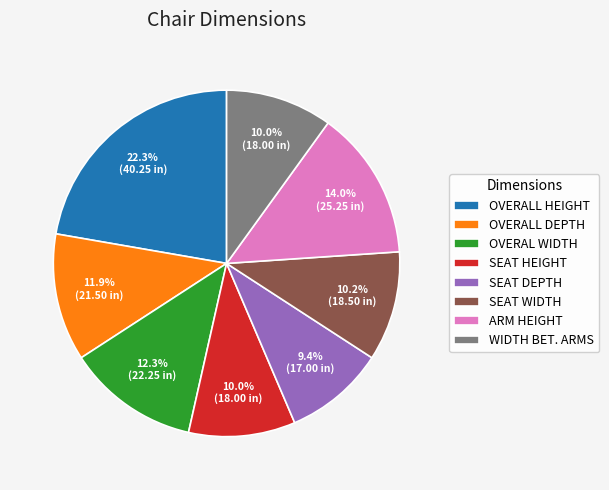

Which has a higher value, OVERALL HEIGHT or SEAT HEIGHT?

OVERALL HEIGHT